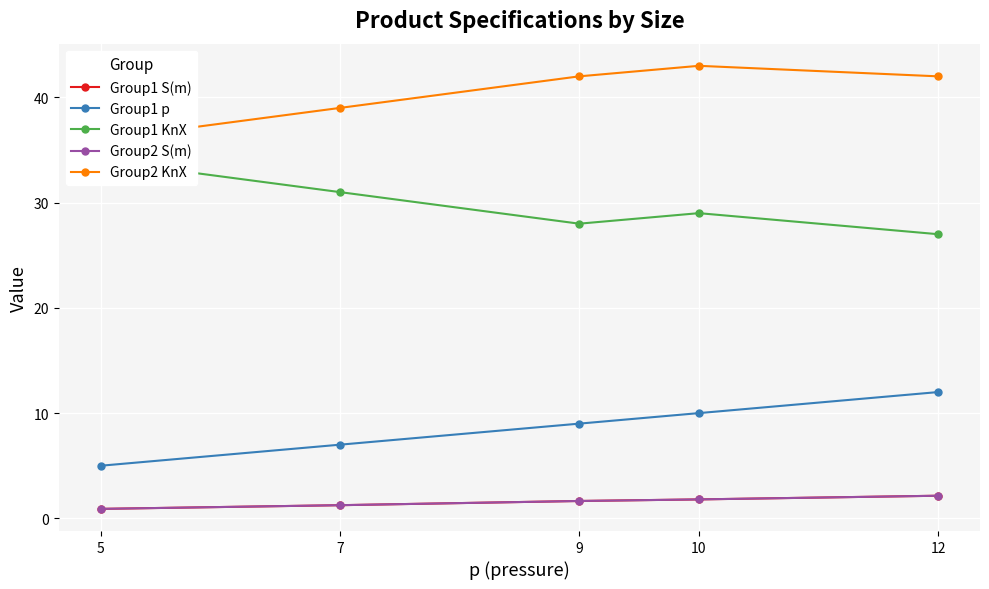

True or false: Group2 S(m) and Group2 KnX intersect in this chart.

False